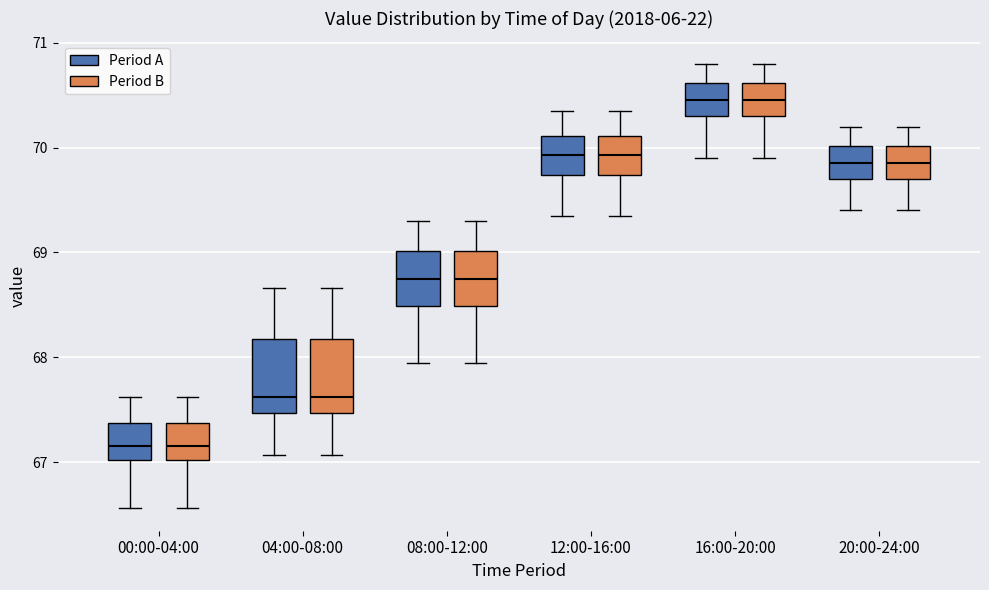

Reading left to right, read every box against the y-axis: the position of its median line, the range the box covers, and the ends of its whiskers. The values are not printed on the chart, so give them approximately, as read against the axis.

00:00-04:00 (Period A): median 67.2, box 67.0 to 67.4, whiskers 66.6 to 67.6
00:00-04:00 (Period B): median 67.2, box 67.0 to 67.4, whiskers 66.6 to 67.6
04:00-08:00 (Period A): median 67.6, box 67.5 to 68.2, whiskers 67.1 to 68.7
04:00-08:00 (Period B): median 67.6, box 67.5 to 68.2, whiskers 67.1 to 68.7
08:00-12:00 (Period A): median 68.8, box 68.5 to 69.0, whiskers 68.0 to 69.3
08:00-12:00 (Period B): median 68.8, box 68.5 to 69.0, whiskers 68.0 to 69.3
12:00-16:00 (Period A): median 69.9, box 69.7 to 70.1, whiskers 69.4 to 70.4
12:00-16:00 (Period B): median 69.9, box 69.7 to 70.1, whiskers 69.4 to 70.4
16:00-20:00 (Period A): median 70.5, box 70.3 to 70.6, whiskers 69.9 to 70.8
16:00-20:00 (Period B): median 70.5, box 70.3 to 70.6, whiskers 69.9 to 70.8
20:00-24:00 (Period A): median 69.9, box 69.7 to 70.0, whiskers 69.4 to 70.2
20:00-24:00 (Period B): median 69.9, box 69.7 to 70.0, whiskers 69.4 to 70.2